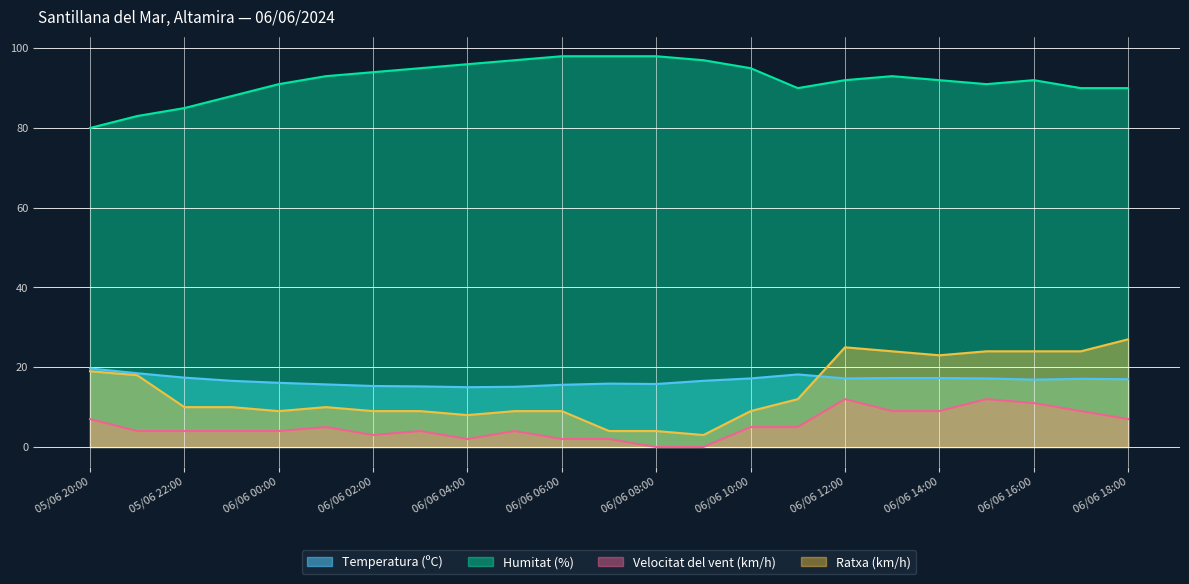

Does the chart display data point markers on the line(s)?

No